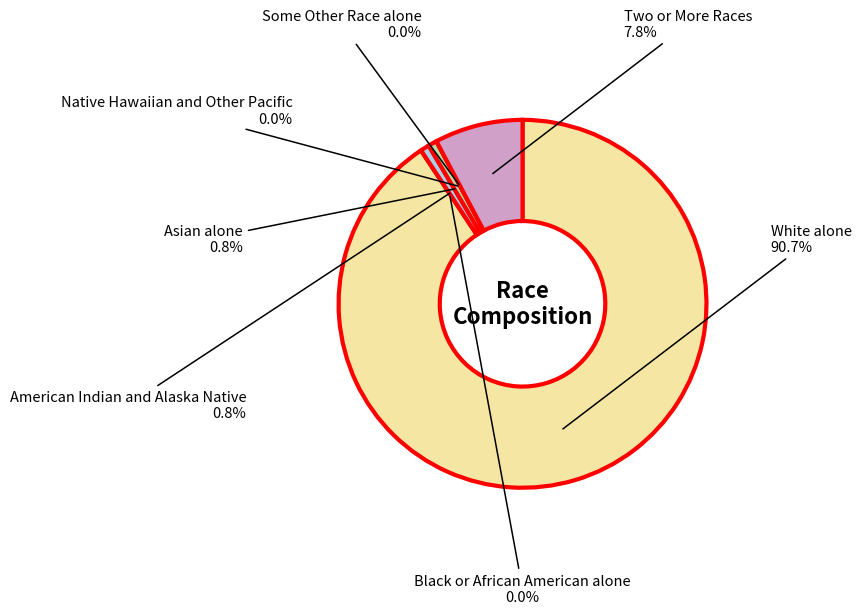

True or false: Native Hawaiian and Other Pacific accounts for 0% of the total.

True